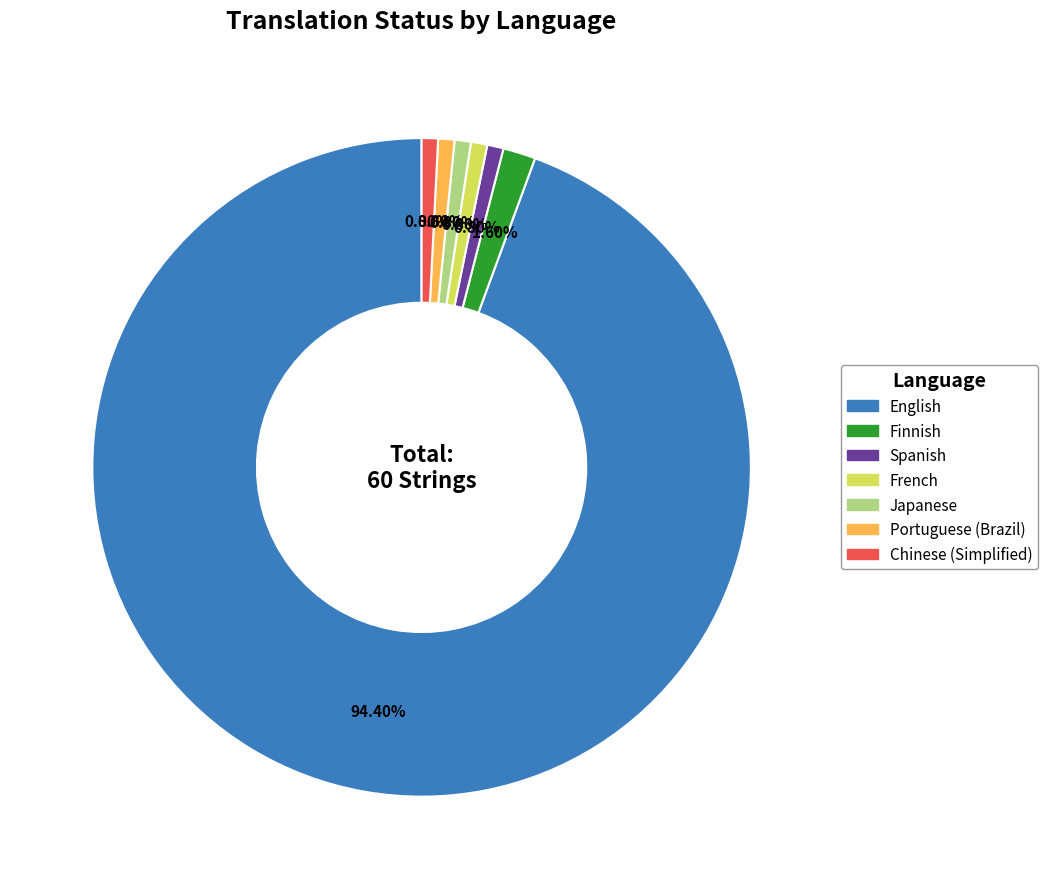

Is there a majority slice in this chart?

Yes